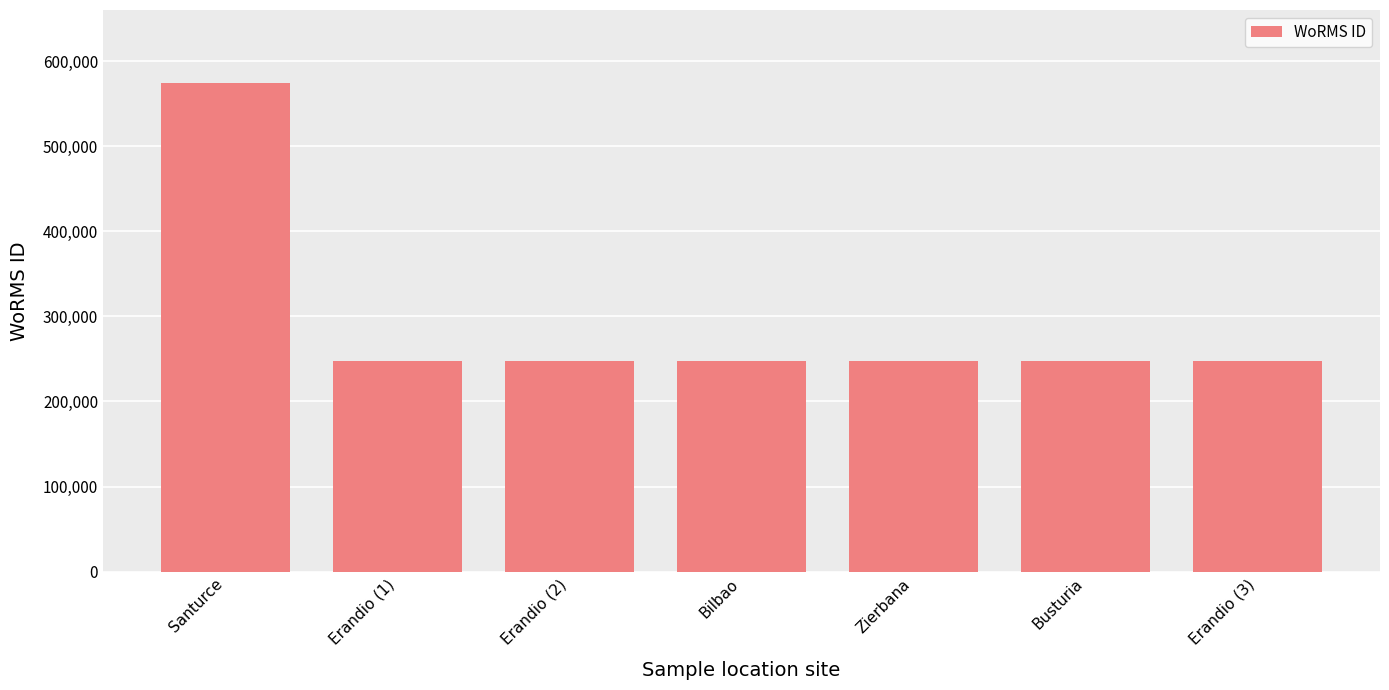

What is the minimum value shown in the chart?

248124